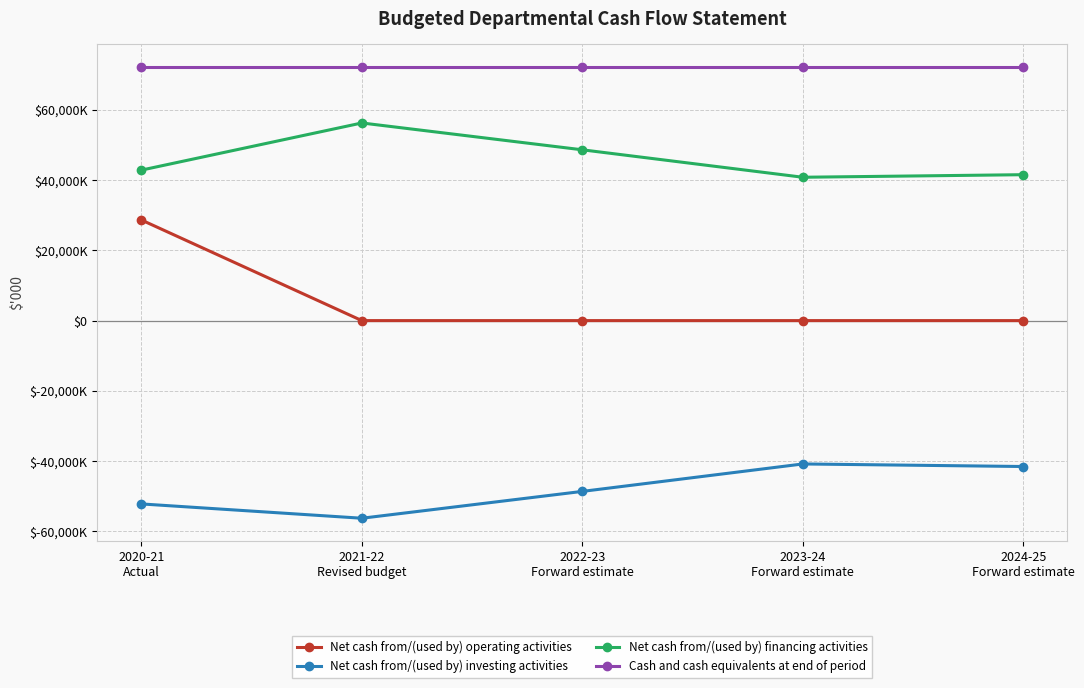

Reading right to left, extract all data points from this chart.

Net cash from/(used by) operating activities: 2024-25
Forward estimate=0	2023-24
Forward estimate=0	2022-23
Forward estimate=0	2021-22
Revised budget=0	2020-21
Actual=28661
Net cash from/(used by) investing activities: 2024-25
Forward estimate=-41558	2023-24
Forward estimate=-40829	2022-23
Forward estimate=-48645	2021-22
Revised budget=-56290	2020-21
Actual=-52215
Net cash from/(used by) financing activities: 2024-25
Forward estimate=41558	2023-24
Forward estimate=40829	2022-23
Forward estimate=48645	2021-22
Revised budget=56290	2020-21
Actual=42860
Cash and cash equivalents at end of period: 2024-25
Forward estimate=72281	2023-24
Forward estimate=72281	2022-23
Forward estimate=72281	2021-22
Revised budget=72281	2020-21
Actual=72281